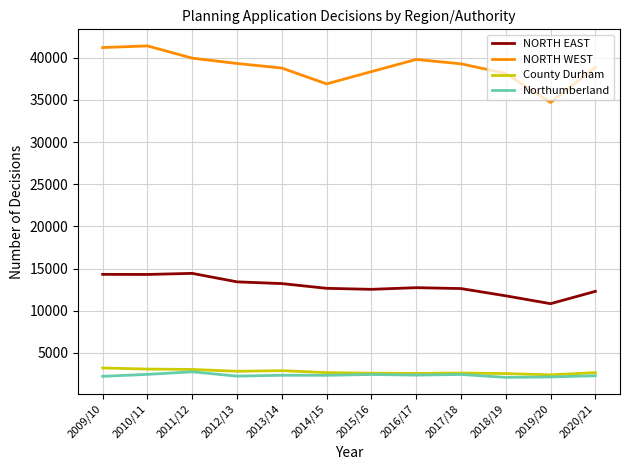

True or false: NORTH EAST and Northumberland cross at least once.

False